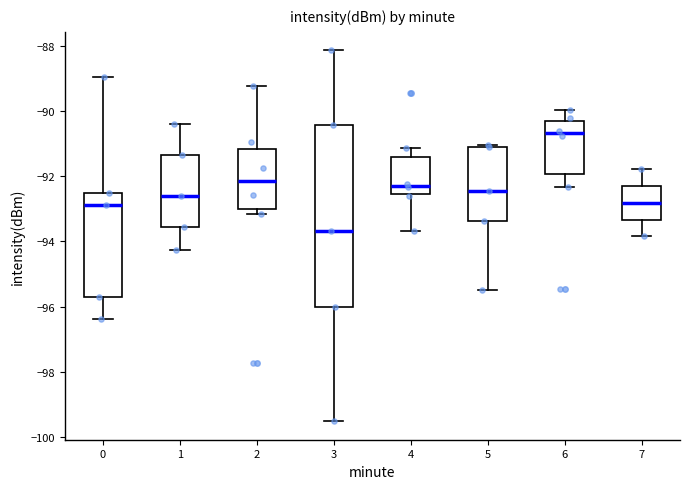

Which box's median line is the highest?

6